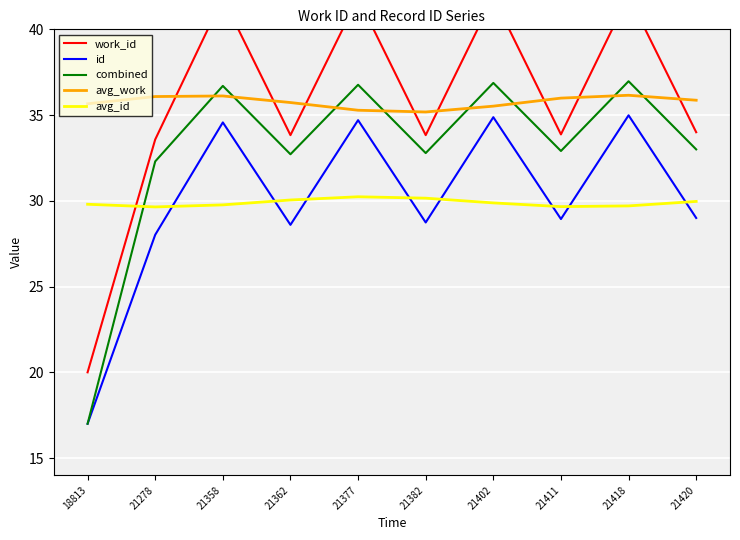

What is the value of the id point at the 1st from the left?

17.0